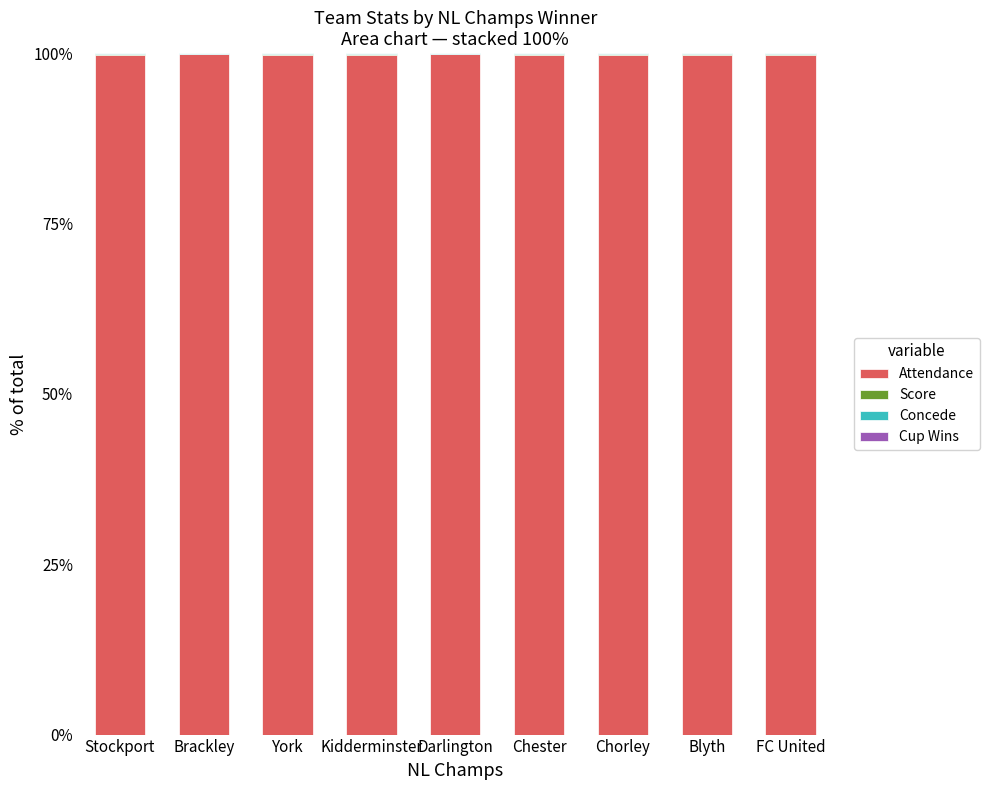

What is the highest value of the Attendance series?

99.8